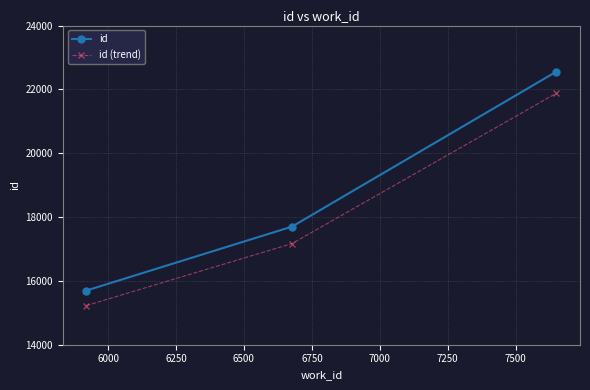

What is the value of the id point at the 2nd from the left?

17701.0